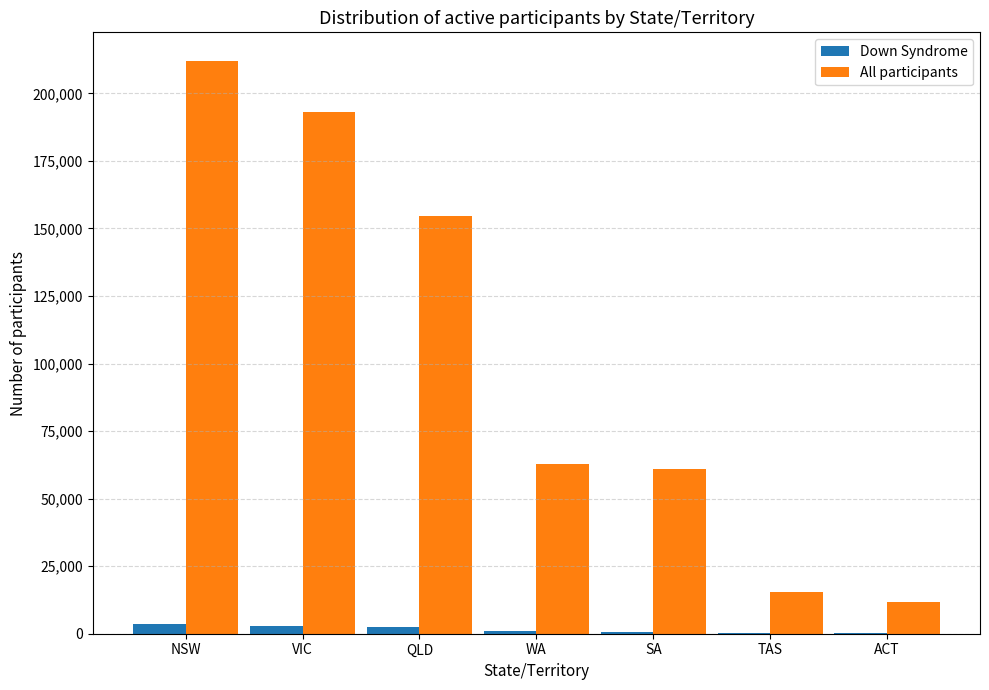

Which series has the largest total across all categories?

All participants